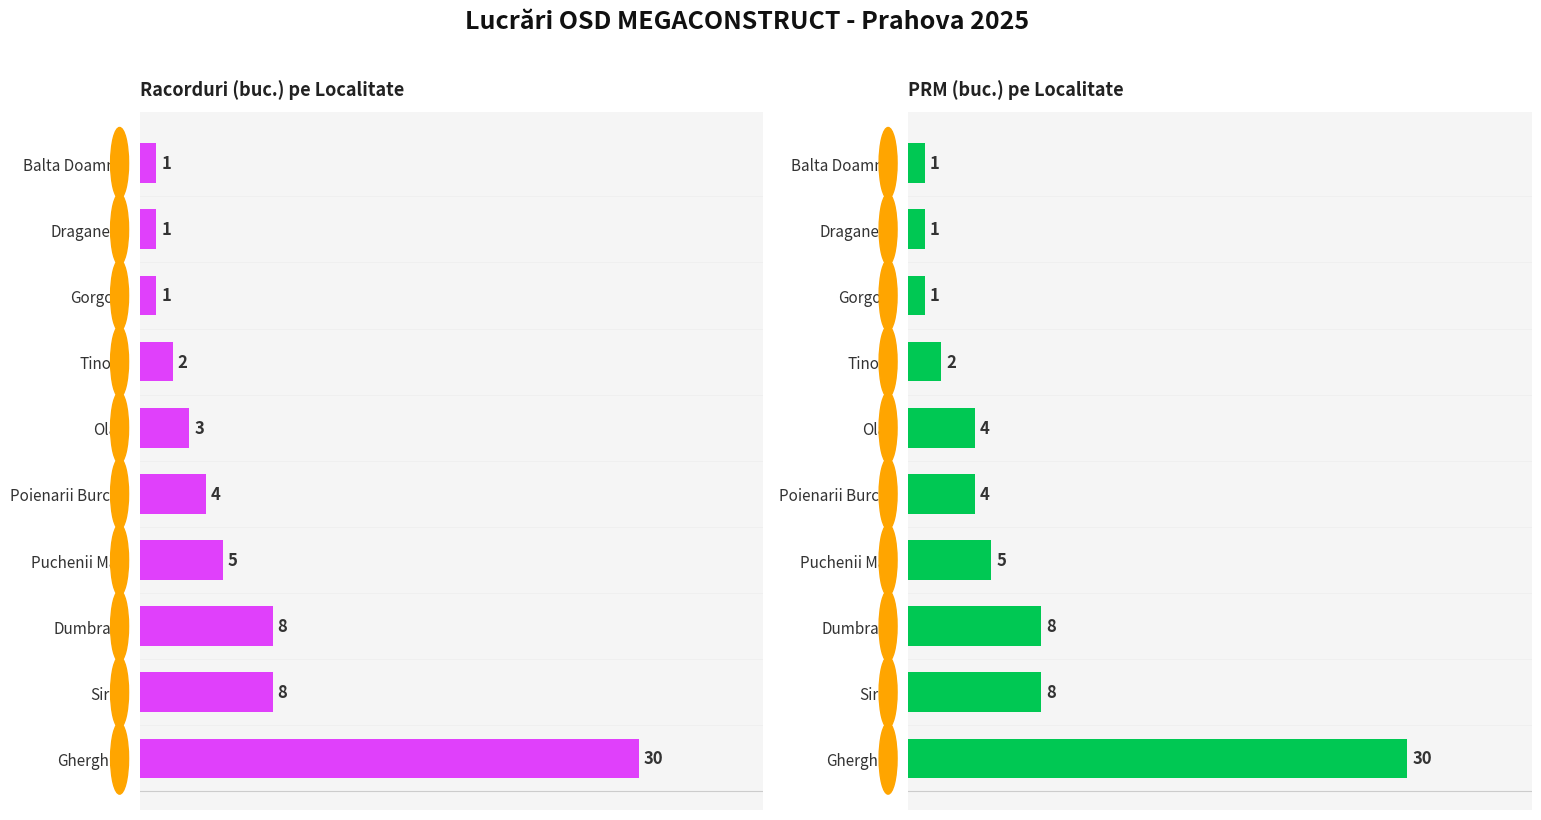

What is the highest value of the Racorduri (buc.) pe Localitate series?

30